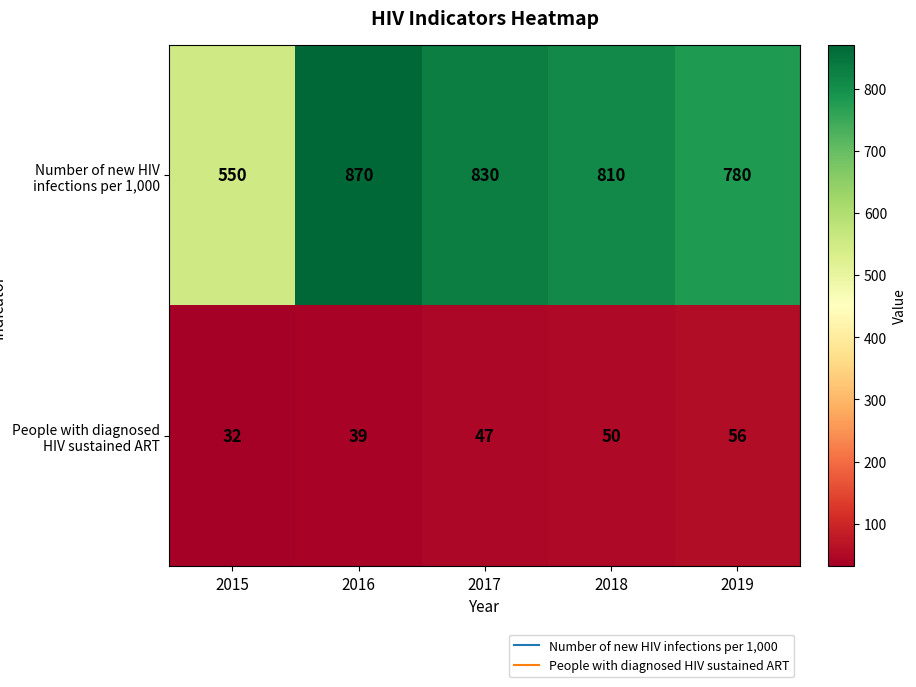

At how many categories does at least one series exceed 114?

5